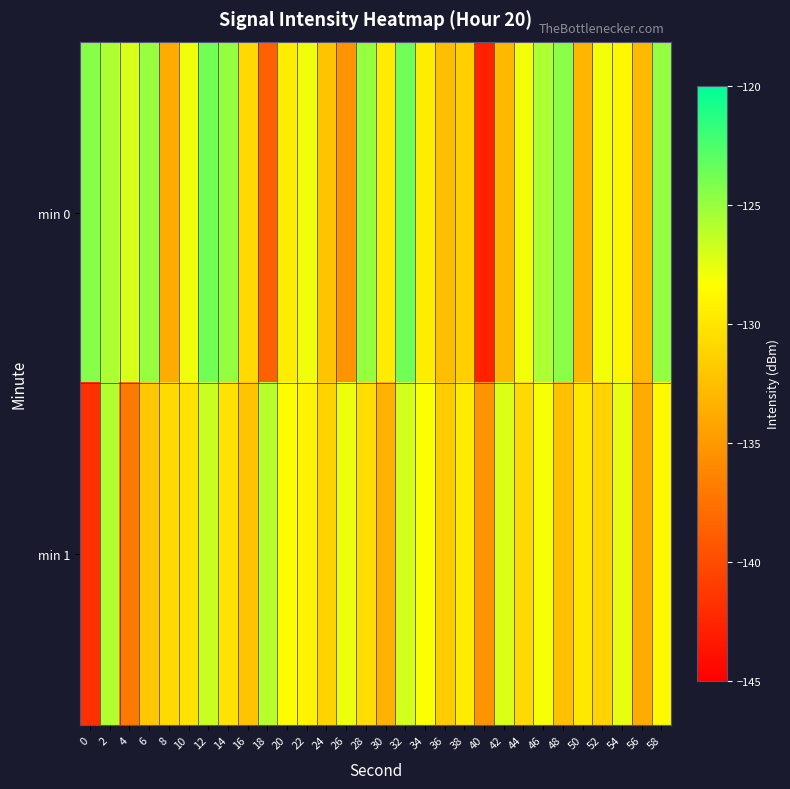

Which series has the widest spread of values?

min 0